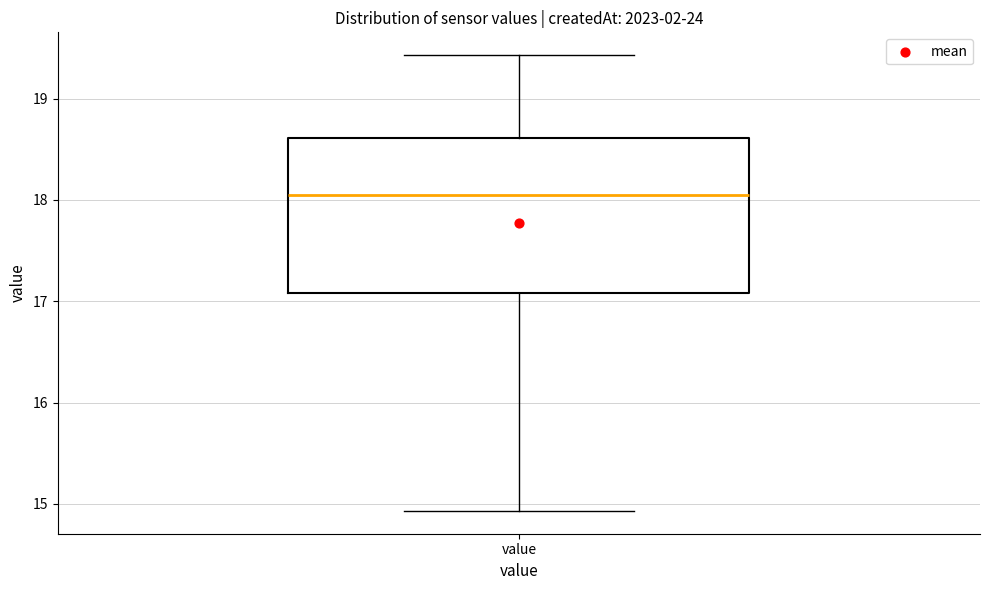

Where is the lower edge of the box for value on the y-axis? The values are not printed on the chart, so give them approximately, as read against the axis.

17.1